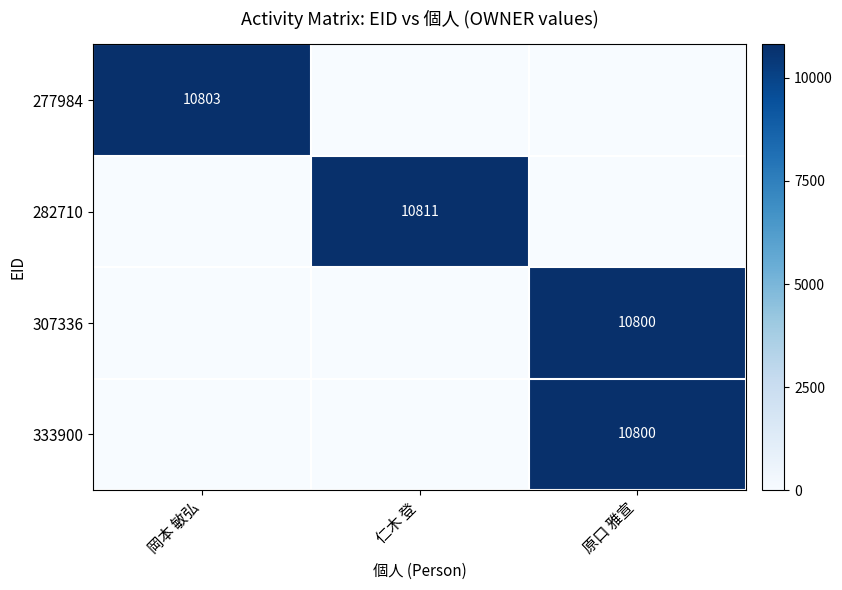

Is the value of 277984 at 岡本 敏弘 greater than the value of 307336 at 原口 雅宣?

Yes